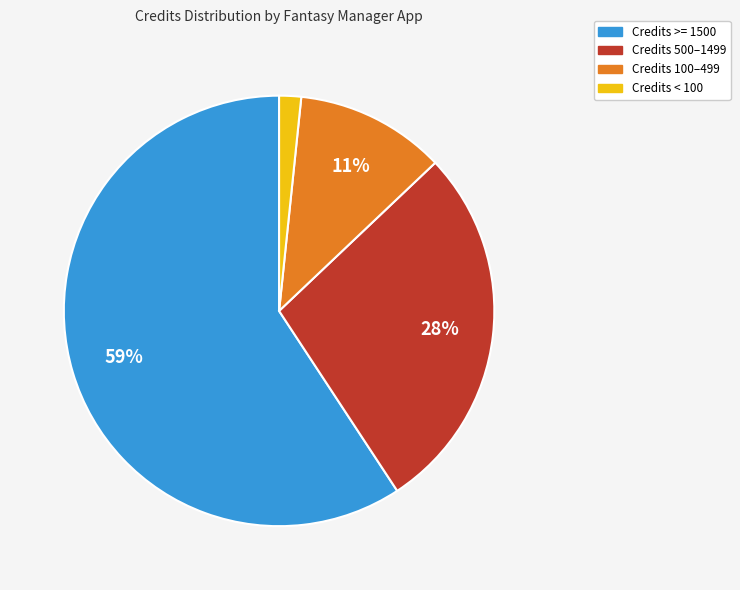

Is the sum of Credits < 100 and Credits 100–499 greater than half?

No